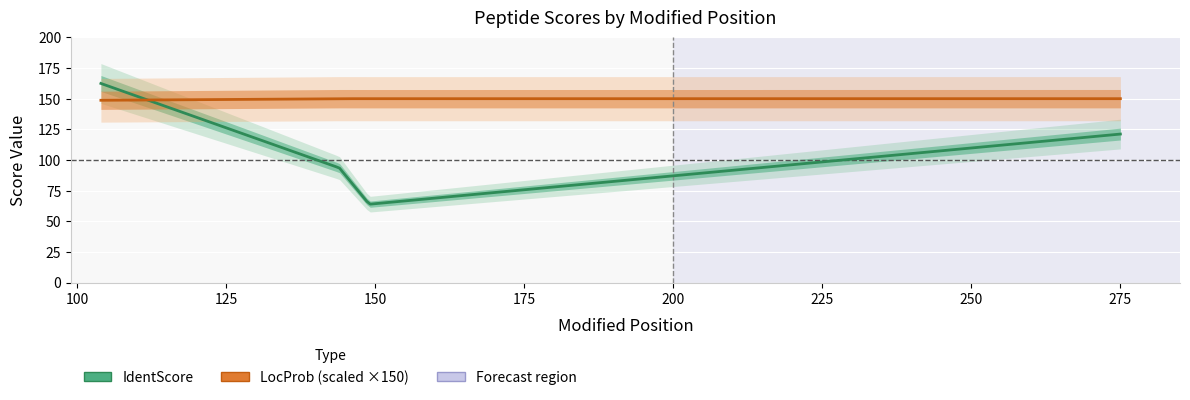

True or false: IdentScore has a value of 60.3 at 275.

False